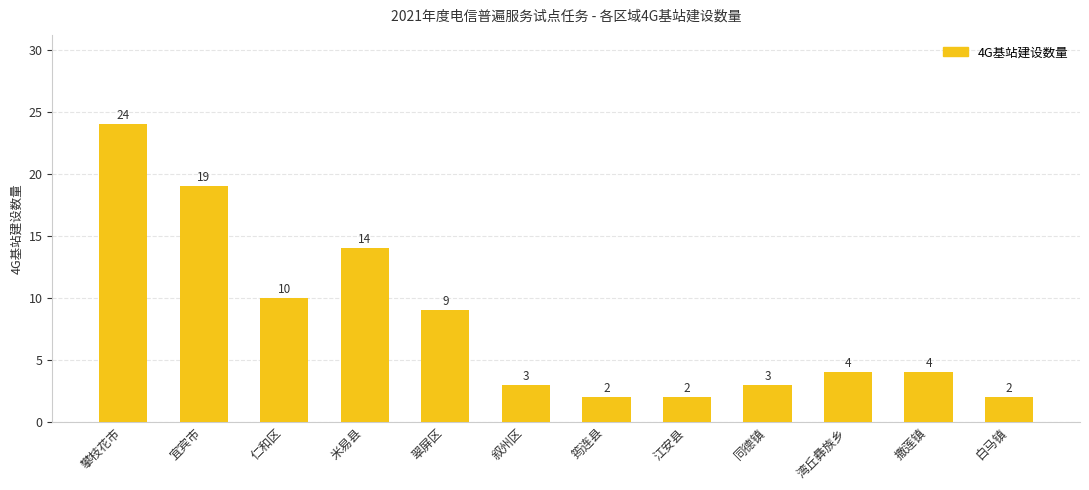

True or false: the data shows 10 at 仁和区.

True